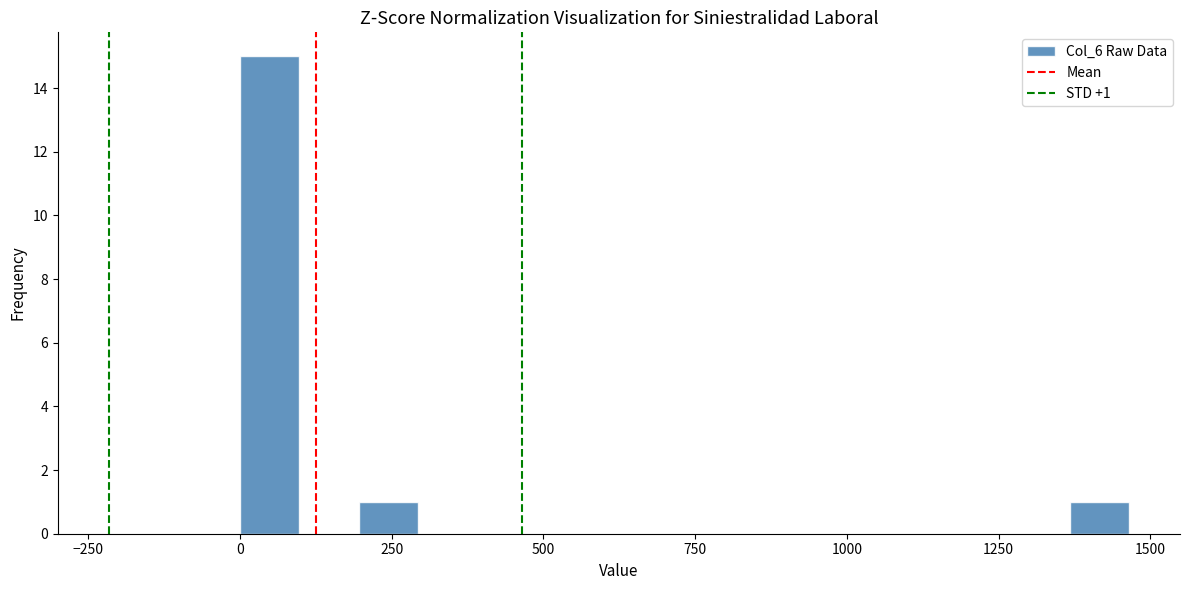

Read against the x-axis, roughly where is the centre of the tallest bar?

50